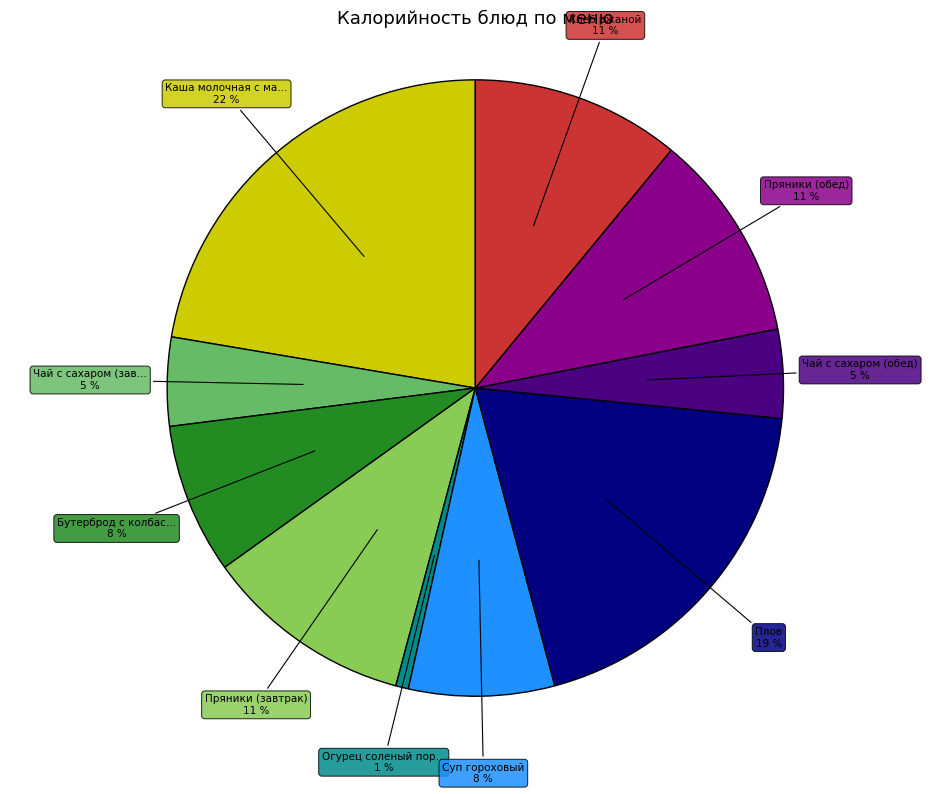

To the nearest percent, what is the average slice percentage?

10%